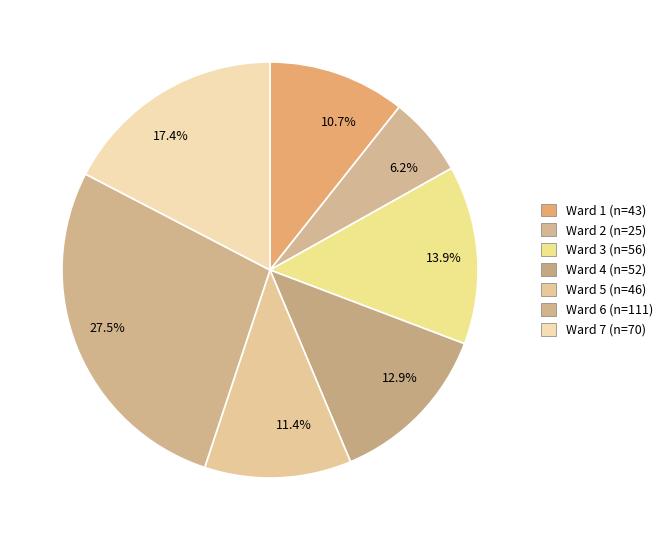

Is it true that Ward 3 is 14% of the pie?

True